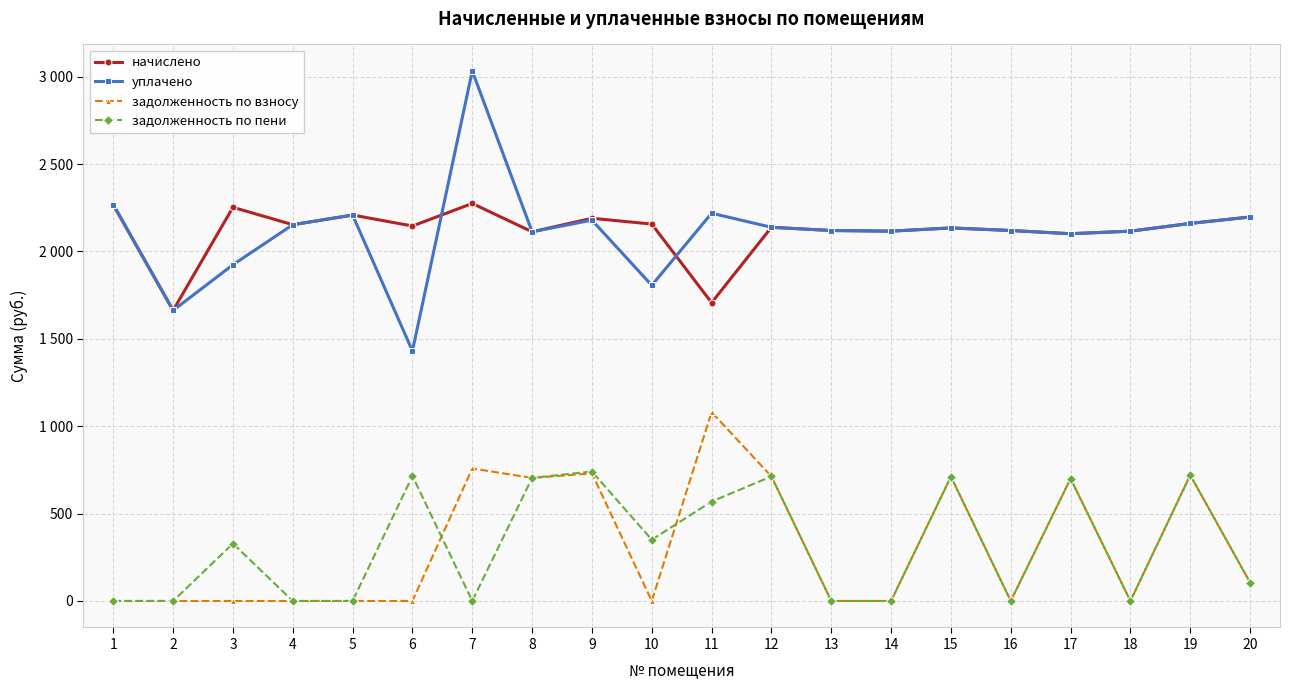

What is the sum of the задолженность по взносу values at 17 and 9?

1430.6